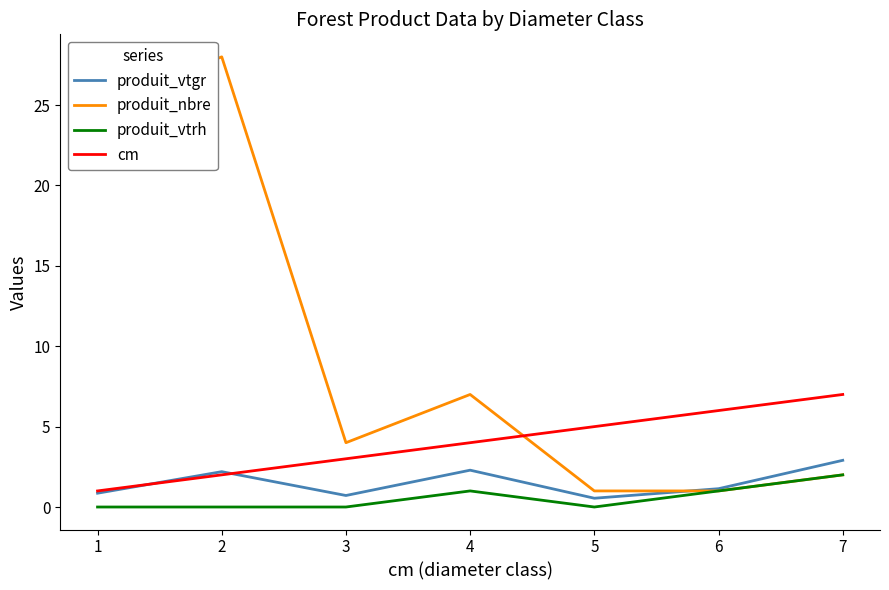

Between 2 and 5, which series saw the biggest shift?

produit_nbre